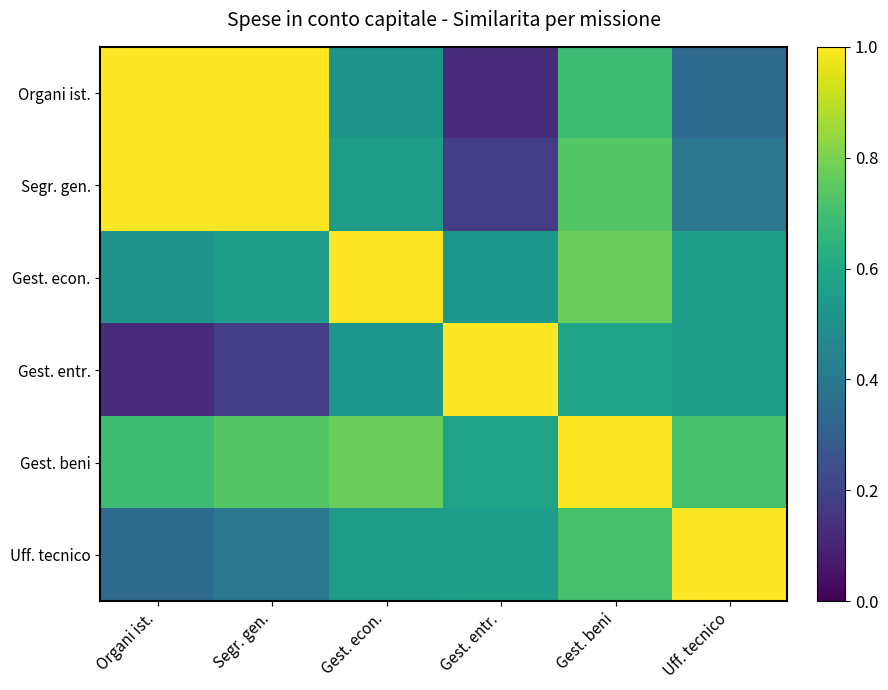

At which category is the sum across all series the highest?

Gest. beni